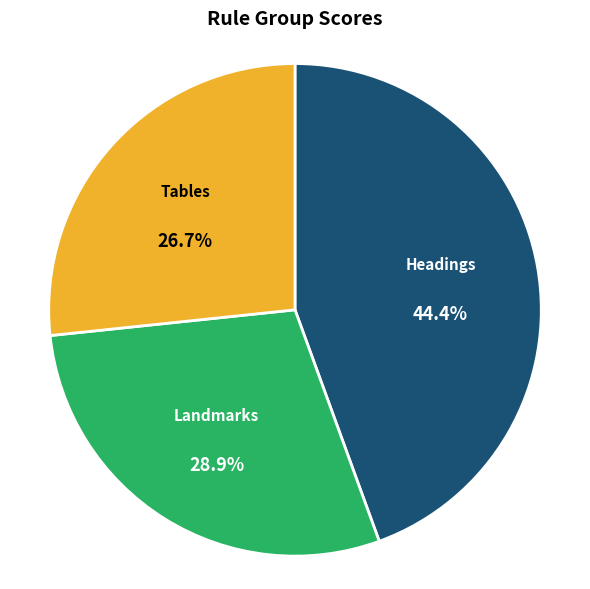

Does any single category account for the majority?

No